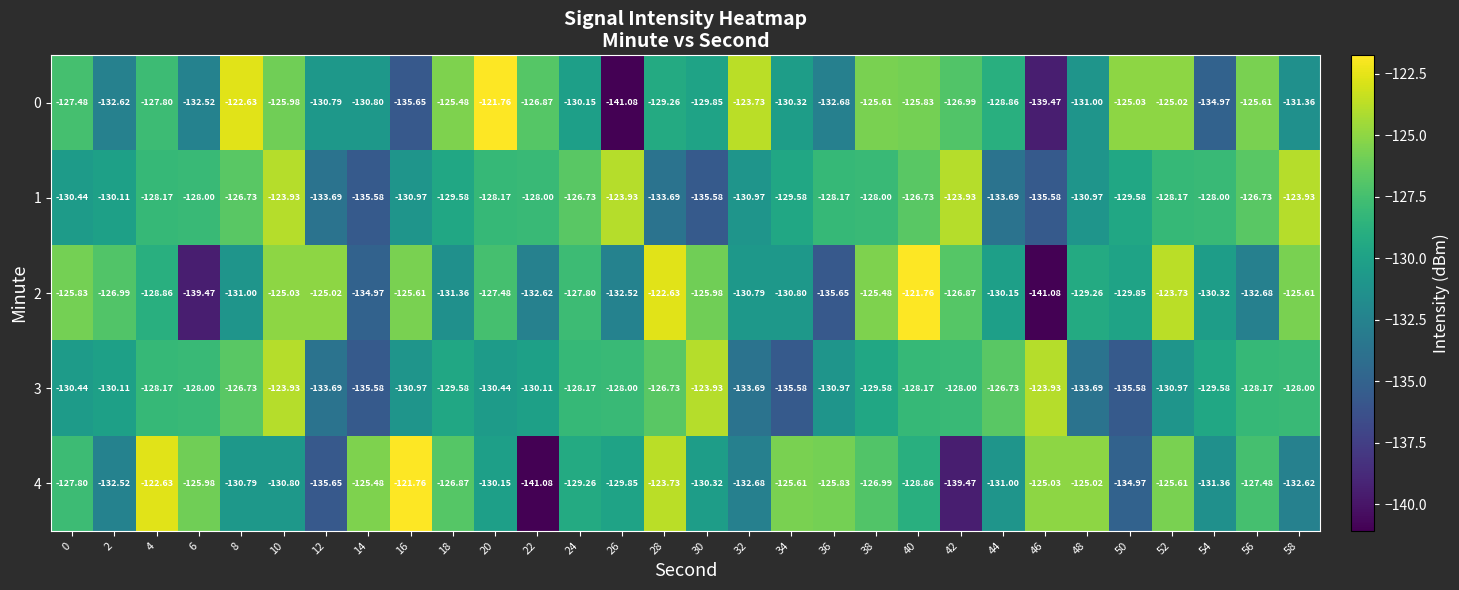

Is the value of 4 at 44 greater than the value of 3 at 28?

No